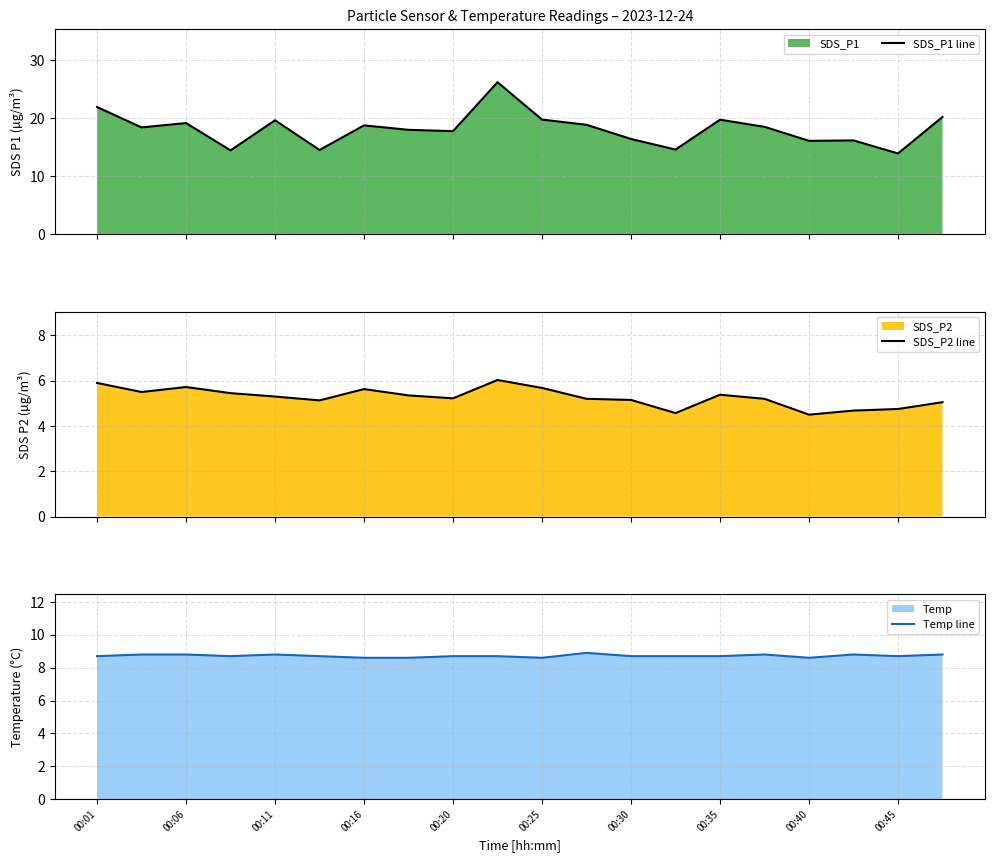

What is the highest value of the SDS_P1 line series?

26.2